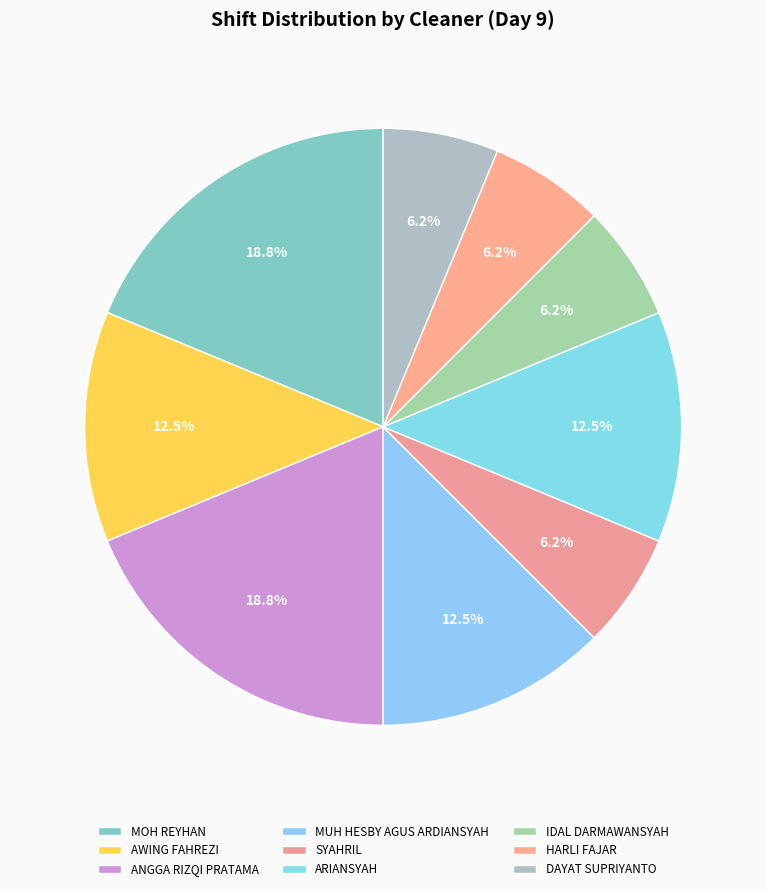

How many segments does this pie chart have?

9